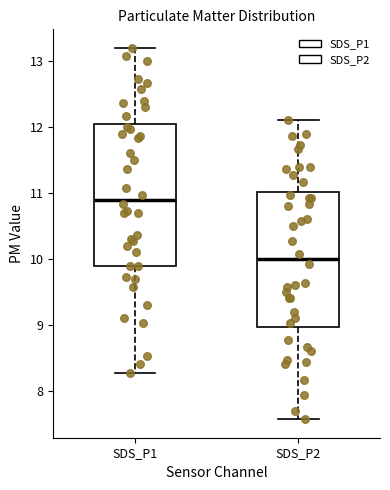

Reading left to right, transcribe this box plot: for each box, give where its median line is, the range the box spans, and where its two whiskers end, as read against the y-axis. The values are not printed on the chart, so give them approximately, as read against the axis.

SDS_P1: median 10.9, box 9.9 to 12.0, whiskers 8.3 to 13.2
SDS_P2: median 10.0, box 9.0 to 11.0, whiskers 7.6 to 12.1